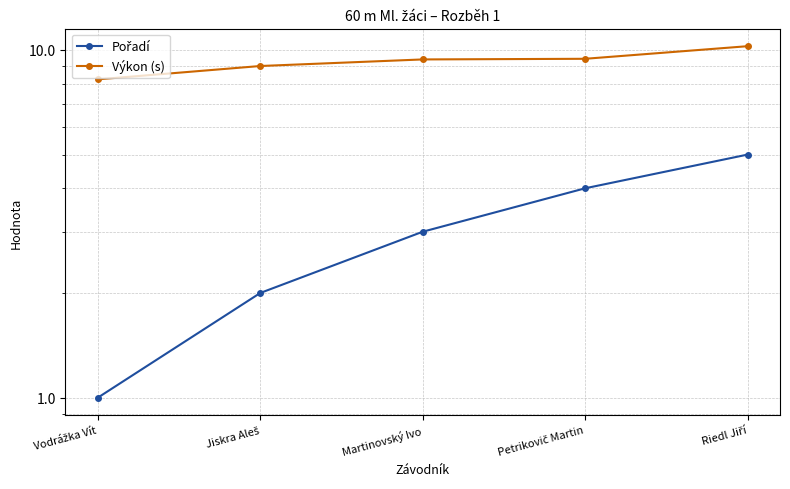

Rank the series at Riedl Jiří from highest to lowest value.

Výkon (s), Pořadí